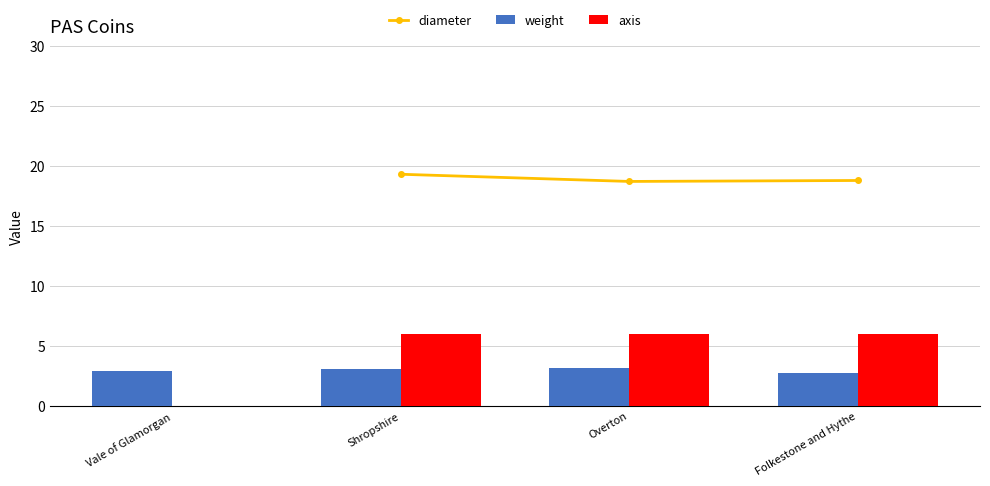

Which series has the largest range (max minus min)?

axis